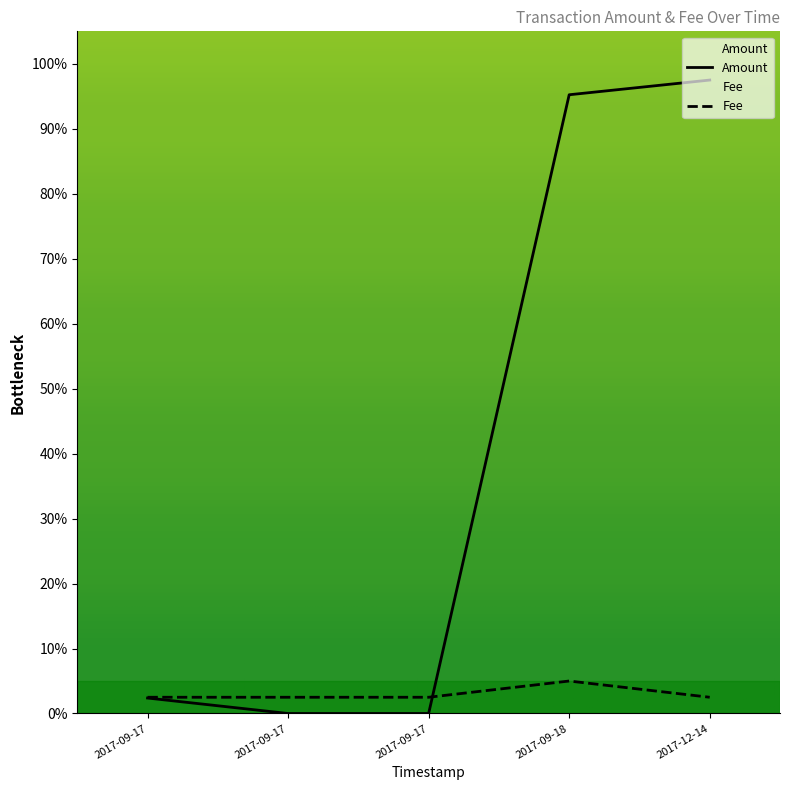

Rank the series at 2017-09-18 from highest to lowest value.

Amount, Fee